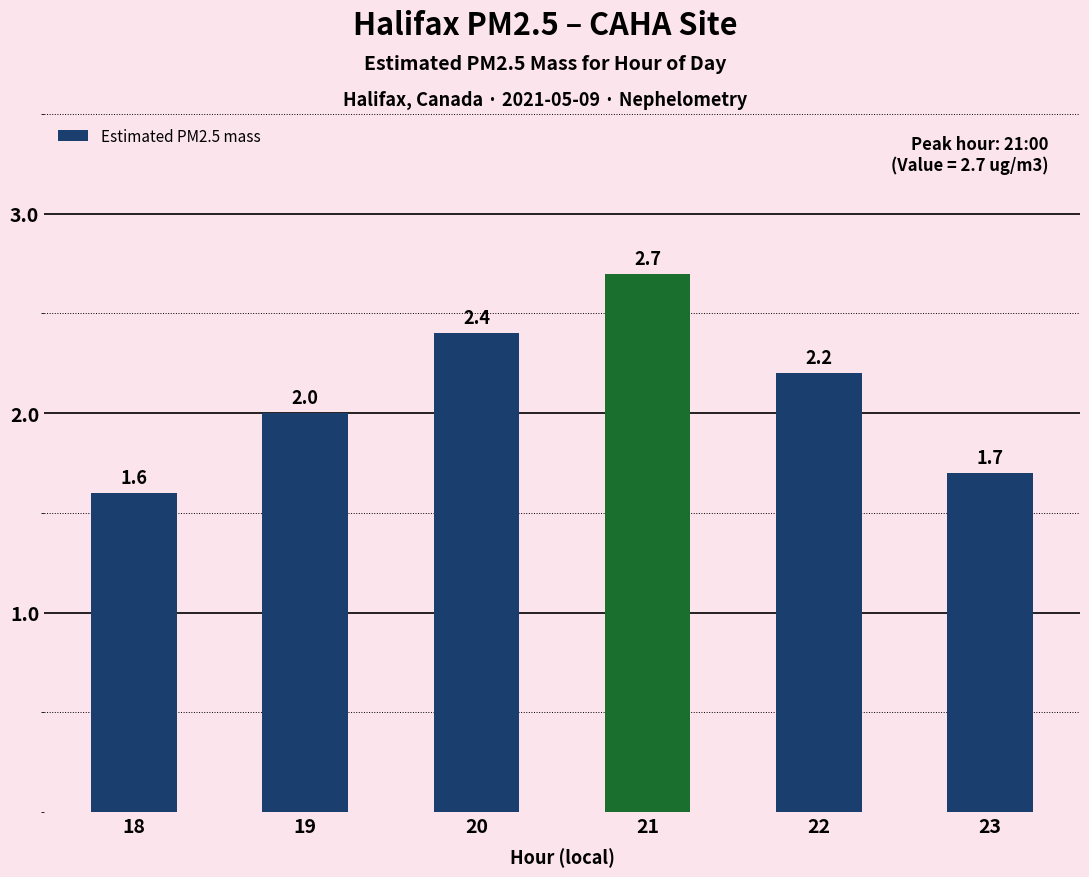

Are the bars grouped side by side (vs. stacked)?

No